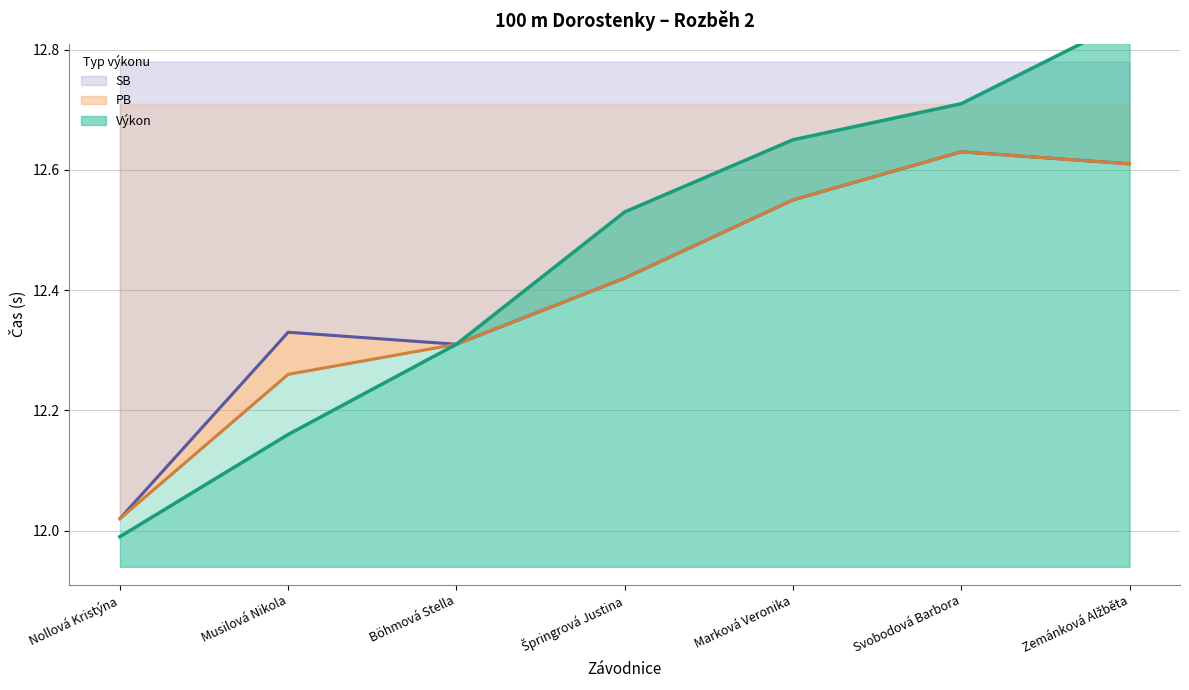

What is the difference between the PB values at Musilová Nikola and Nollová Kristýna?

0.2